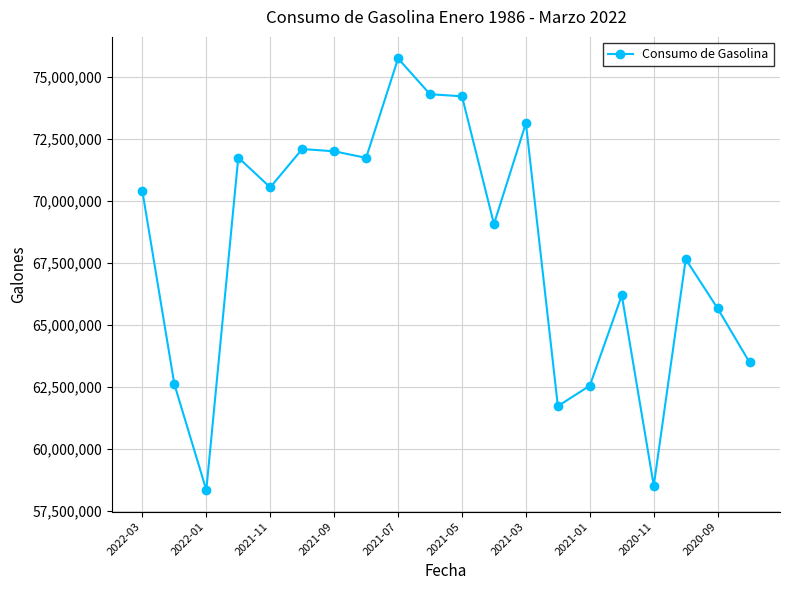

What is the greatest value displayed?

75756726